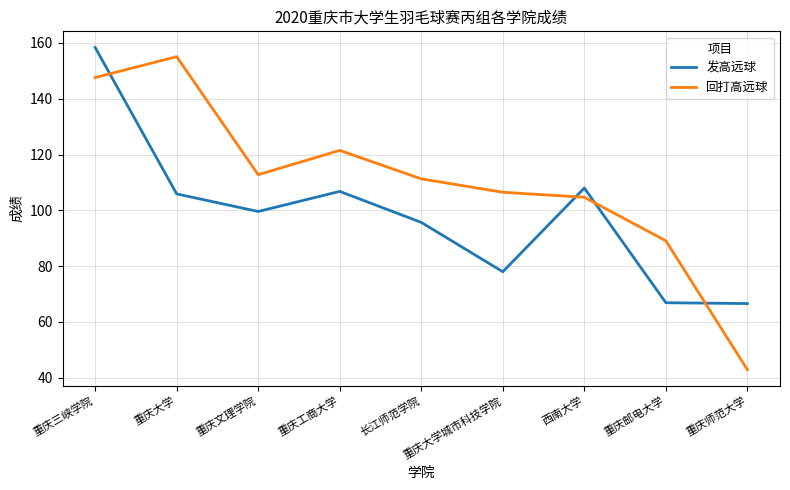

Is this an area chart (filled region under the line)?

No